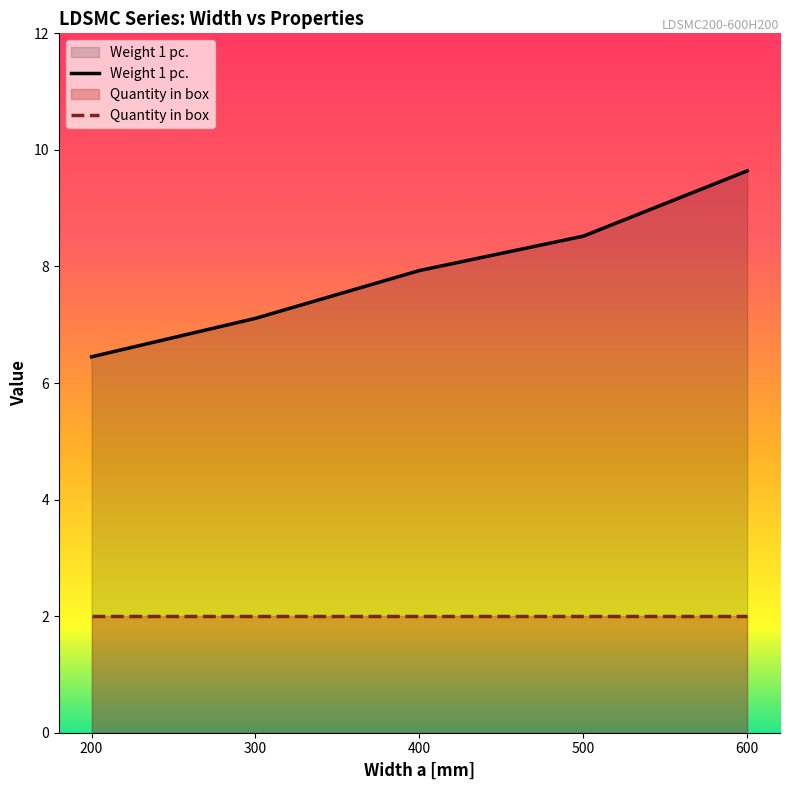

How many data points are above 7?

4